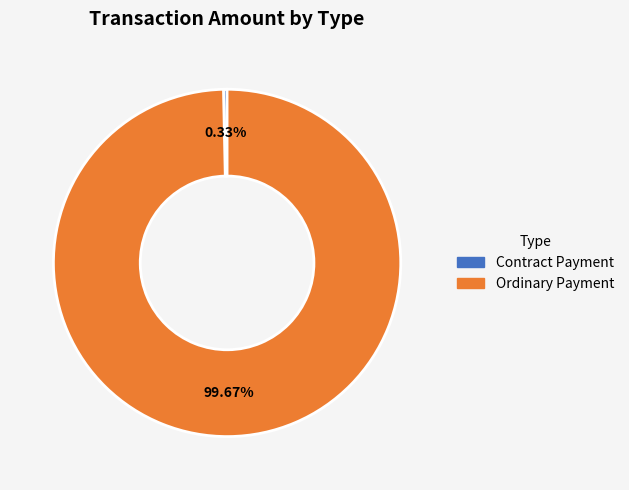

The Contract Payment slice represents 0% of the pie. True or false?

True